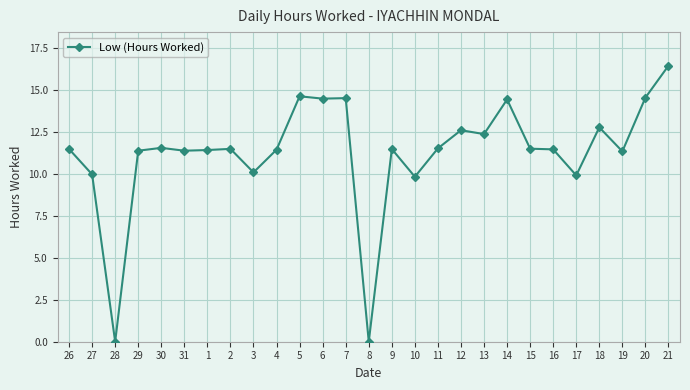

Approximately how many times larger is the value at 4 compared to 30?

1.0